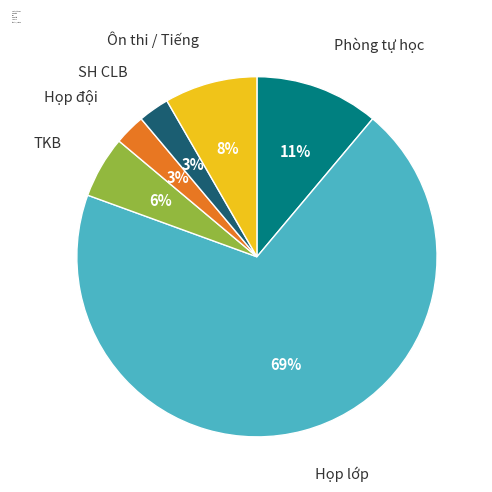

Is it true that Họp lớp is 69% of the pie?

True